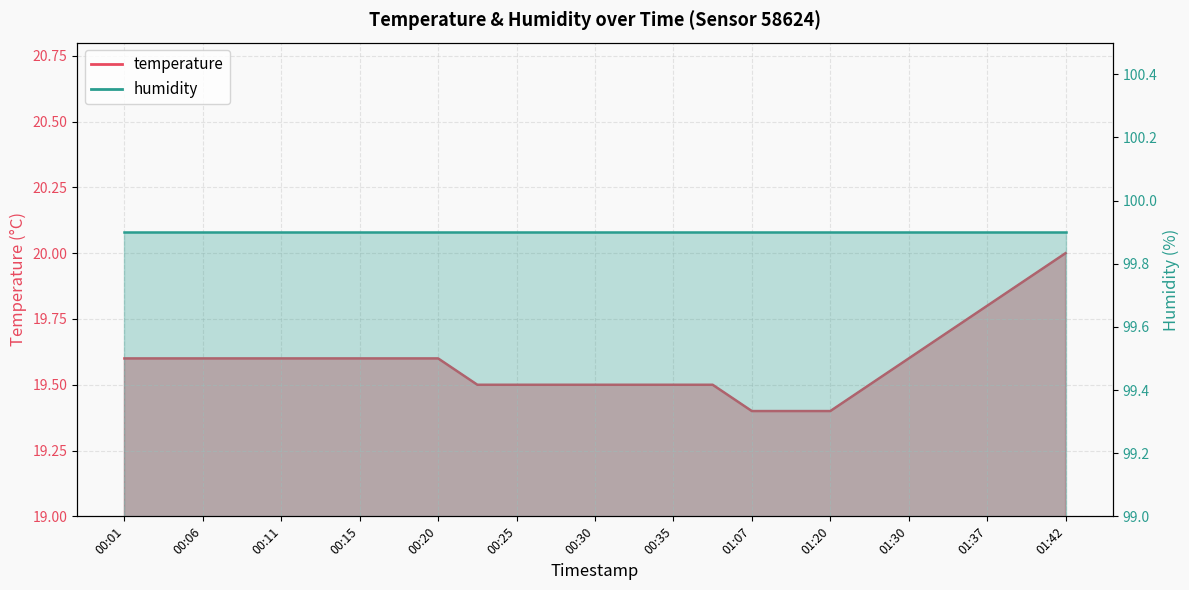

Is it true that the value at 00:11 is 11.2?

False